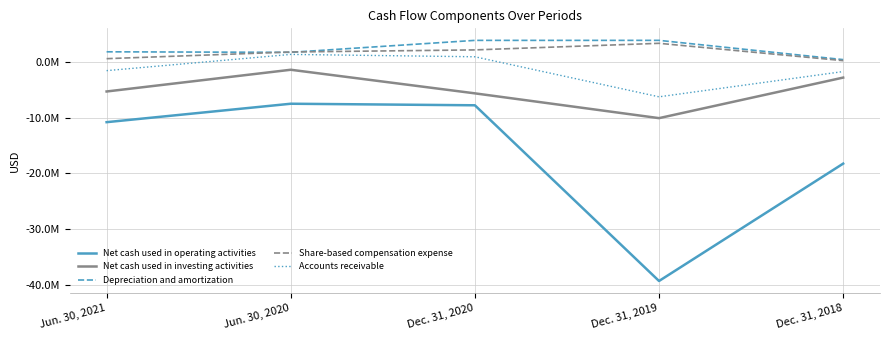

Which label corresponds to the smallest value in the chart?

Dec. 31, 2019